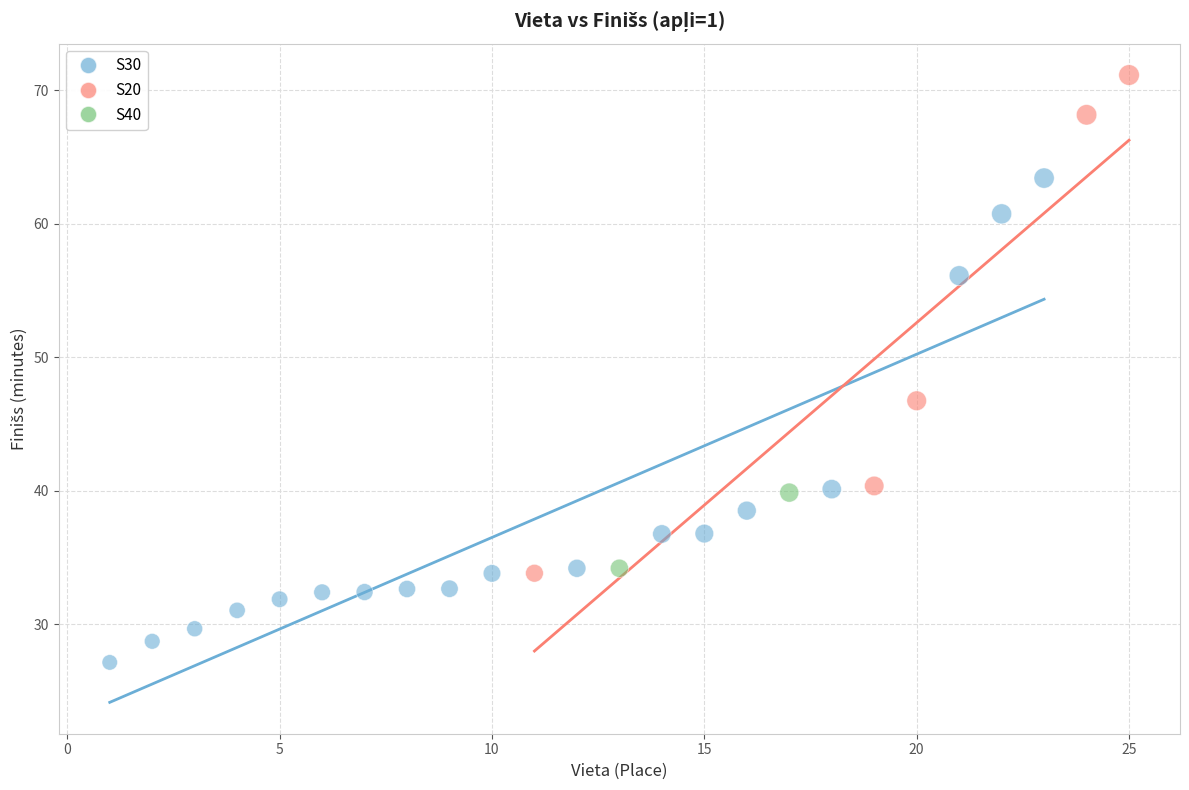

What are all the series names shown in the legend?

S30, S20, S40